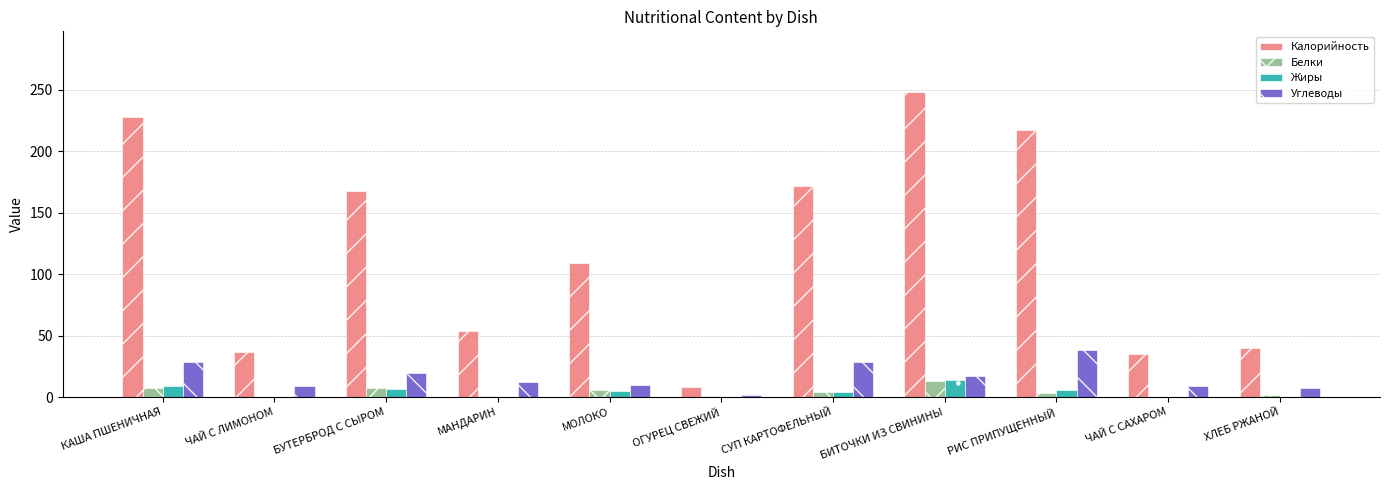

How many values in the Жиры series exceed 4?

6